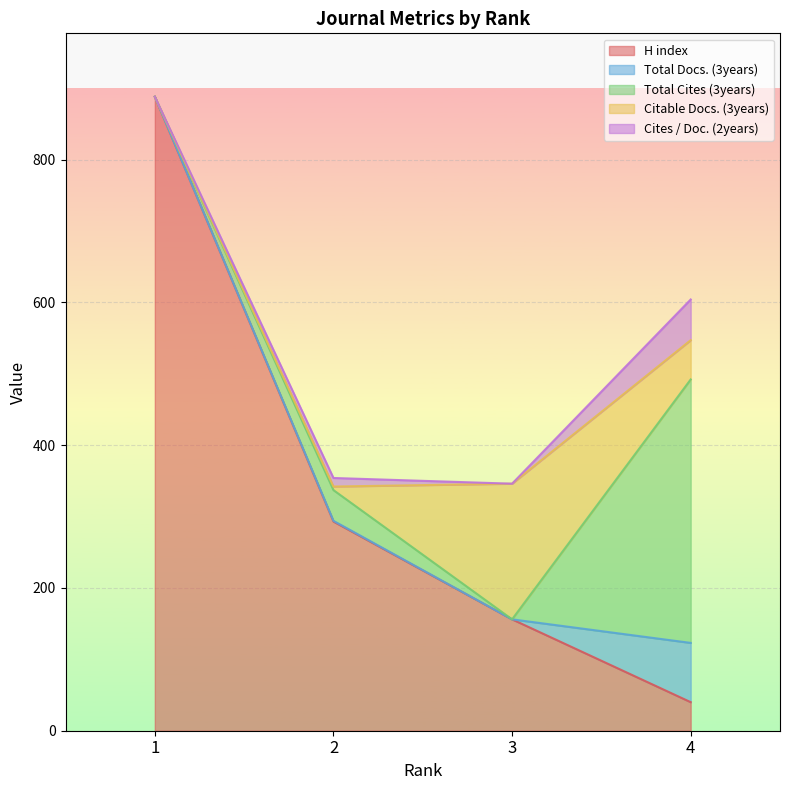

What are all the series names shown in the legend?

H index, Total Docs. (3years), Total Cites (3years), Citable Docs. (3years), Cites / Doc. (2years)